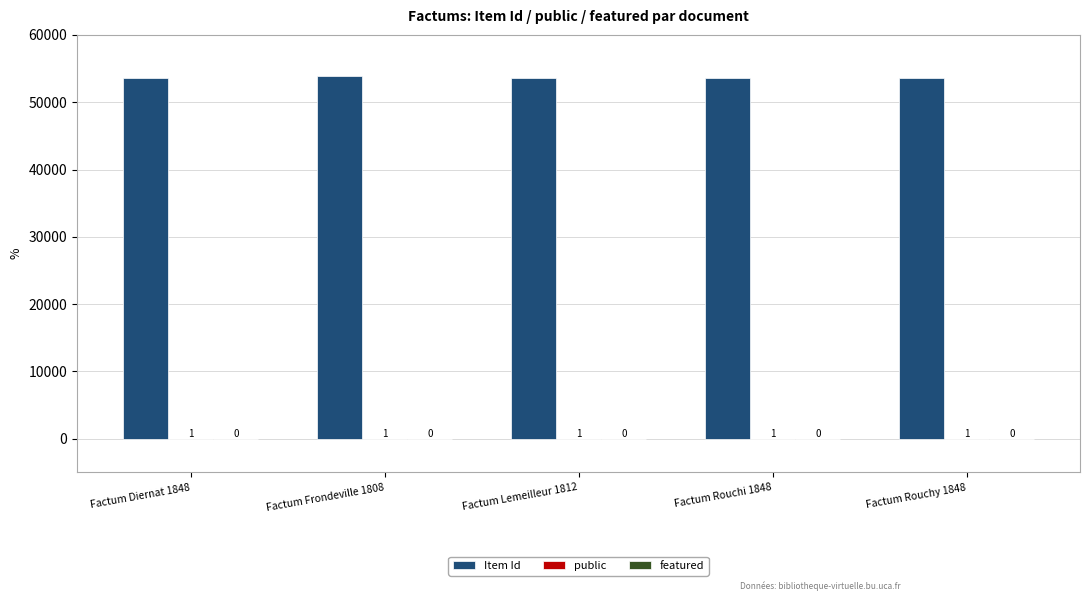

At which category is the sum across all series the highest?

Factum Frondeville 1808